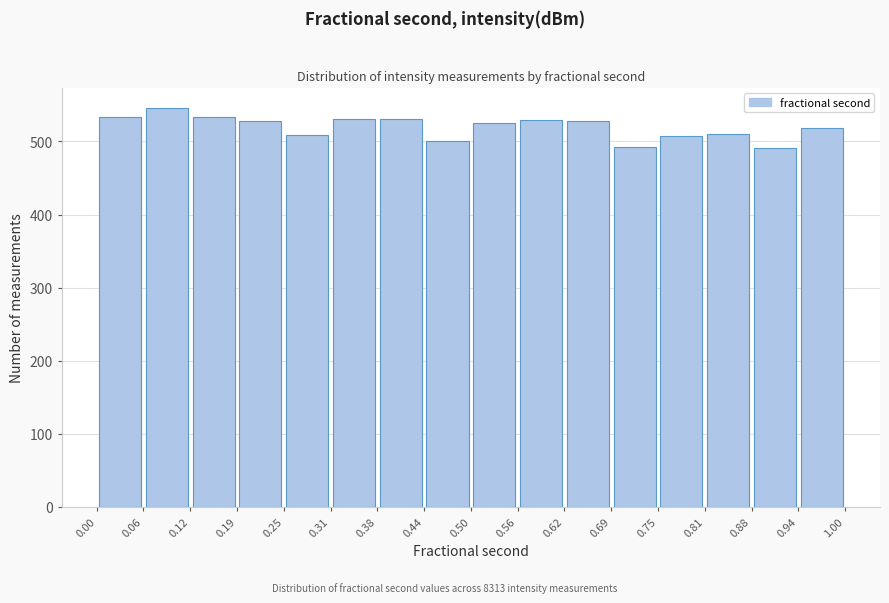

Reading left to right, transcribe this chart: for each bar, give the range it covers on the x-axis and its height. The values are not printed on the chart, so give them approximately, as read against the axis.

0.00 to 0.06: 530
0.06 to 0.12: 550
0.12 to 0.19: 530
0.19 to 0.25: 530
0.25 to 0.31: 510
0.31 to 0.38: 530
0.38 to 0.44: 530
0.44 to 0.50: 500
0.50 to 0.56: 530
0.56 to 0.62: 530
0.62 to 0.69: 530
0.69 to 0.75: 490
0.75 to 0.81: 510
0.81 to 0.88: 510
0.88 to 0.94: 490
0.94 to 1.00: 520